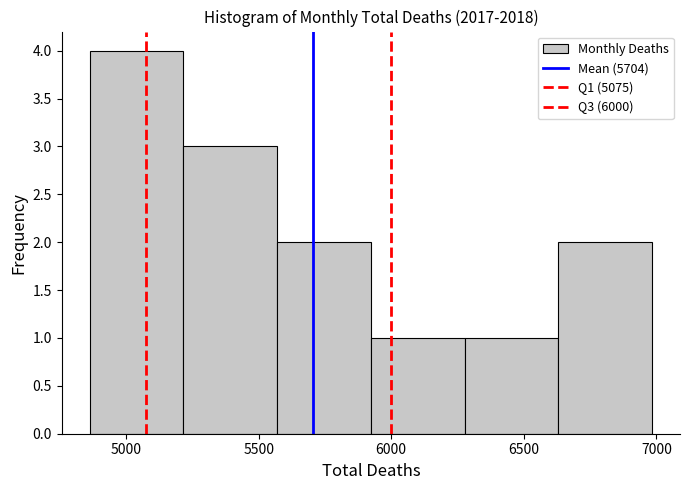

Reading left to right, list every bar in this chart as the range it spans on the x-axis followed by its height. Neither the bar edges nor the heights are printed on the chart, so give them approximately, as read against the axes.

4850 to 5200: 4
5200 to 5550: 3
5550 to 5900: 2
5900 to 6300: 1
6300 to 6650: 1
6650 to 7000: 2